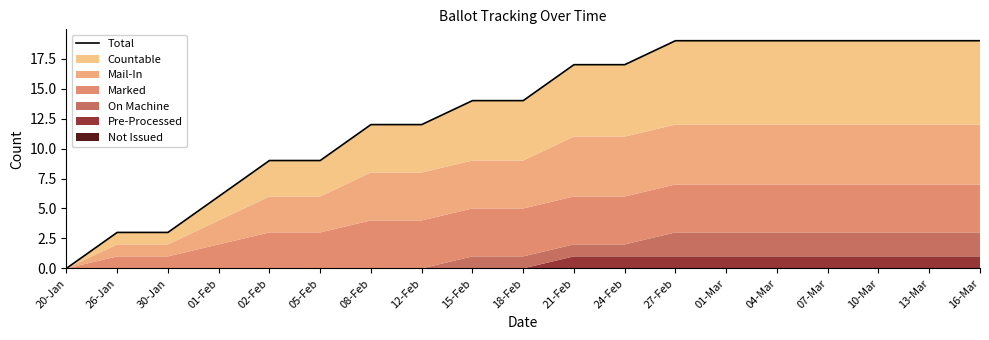

What is the difference between the maximum and minimum values?

19